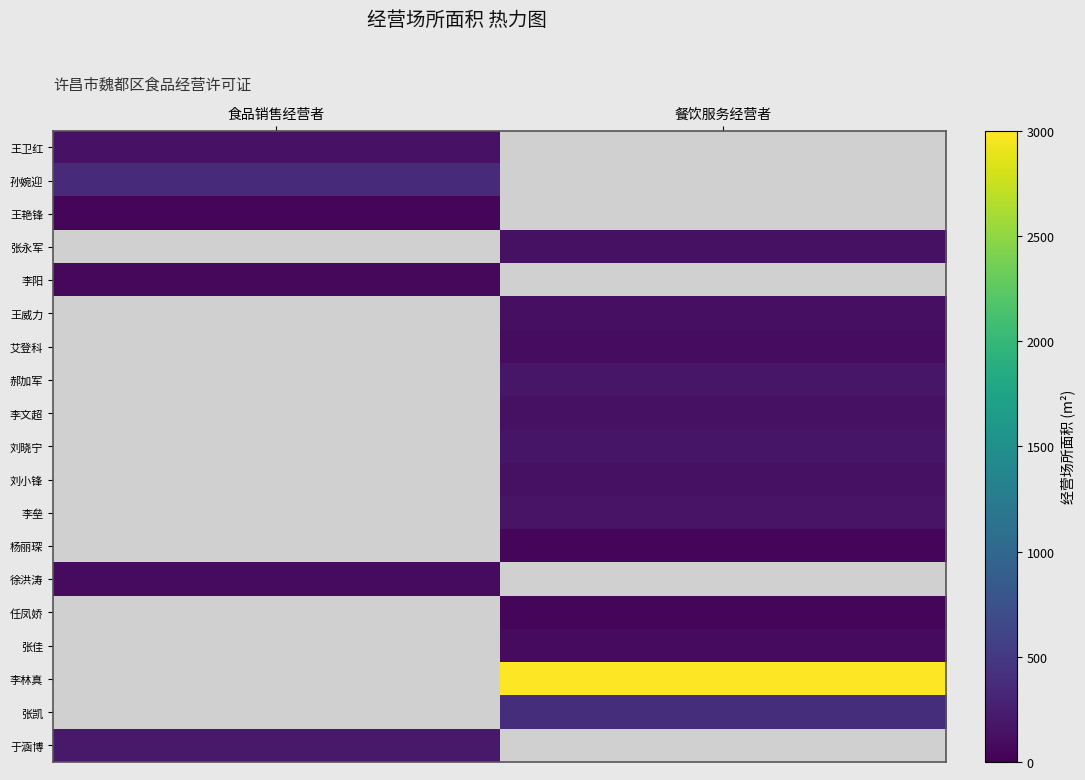

Rank the series at 餐饮服务经营者 from lowest to highest value.

艾登科, 王卫红, 孙婉迎, 王艳锋, 张永军, 李阳, 任凤娇, 杨丽琛, 张佳, 王威力, 李文超, 刘小锋, 李垒, 刘晓宁, 郝加军, 徐洪涛, 张凯, 李林真, 于涵博